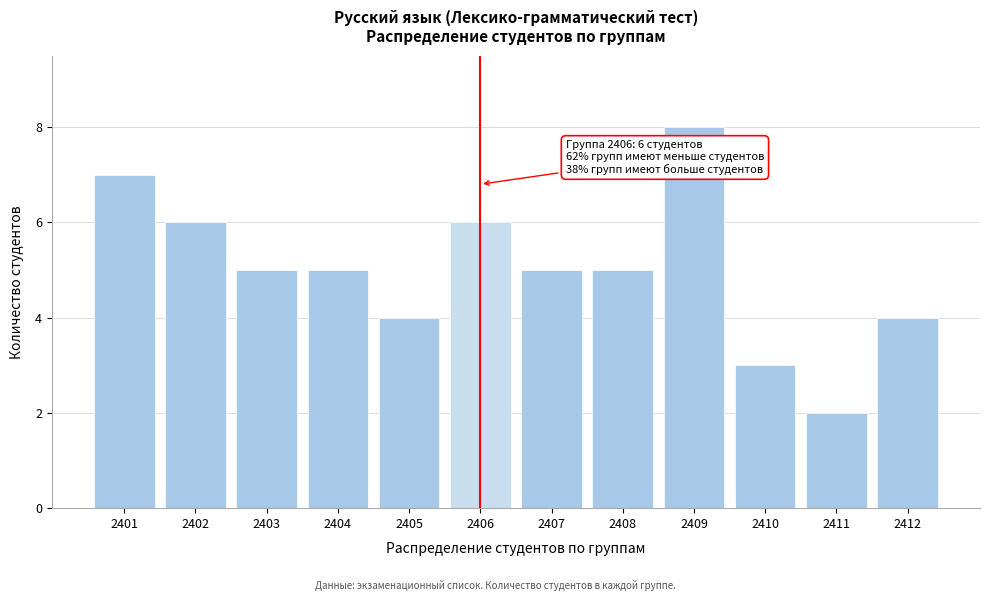

Reading left to right, what are all the values shown in this chart?

2401=7	2402=6	2403=5	2404=5	2405=4	2406=6	2407=5	2408=5	2409=8	2410=3	2411=2	2412=4